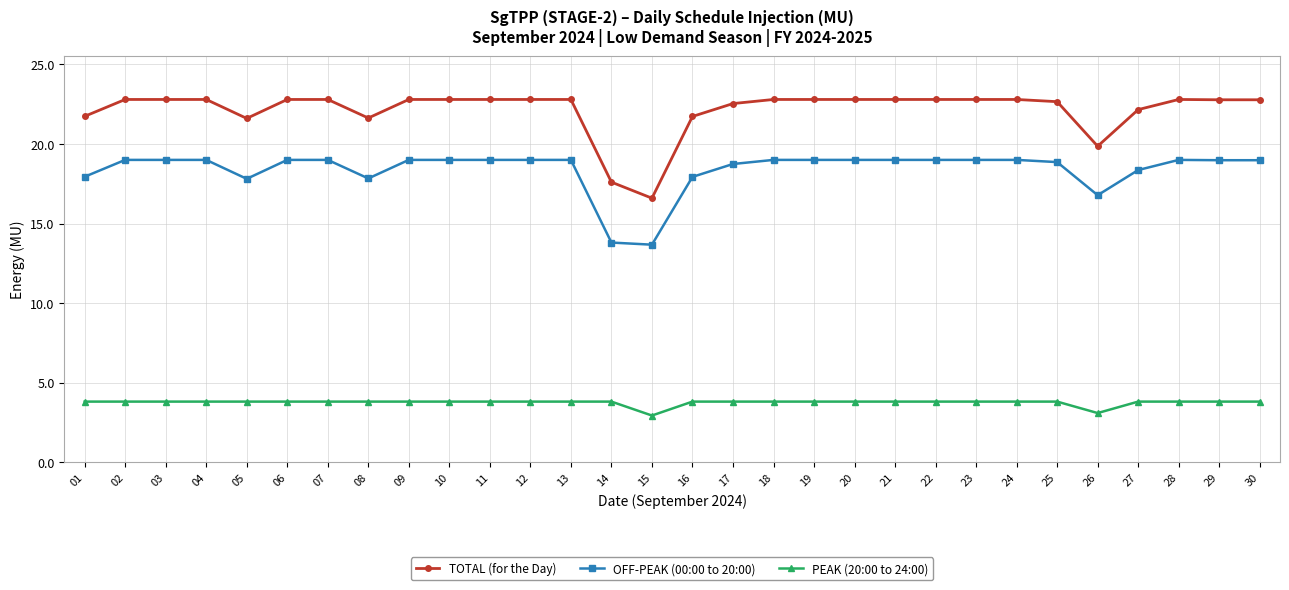

True or false: PEAK (20:00 to 24:00) has a value of 6.6 at 27.

False